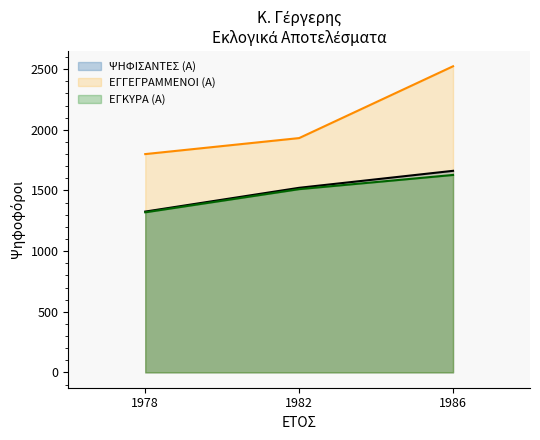

Reading left to right, extract all data points from this chart.

ΨΗΦΙΣΑΝΤΕΣ (Α): 1326	1522	1662
ΕΓΓΕΓΡΑΜΜΕΝΟΙ (Α): 1800	1932	2524
ΕΓΚΥΡΑ (Α): 1320	1511	1628